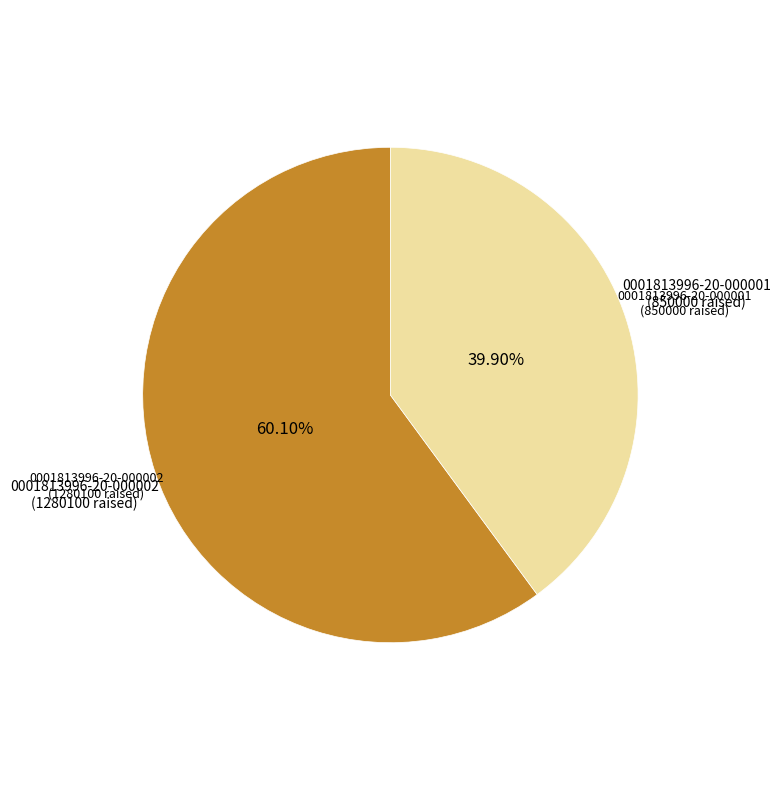

To the nearest percent, what portion does 0001813996-20-000002 represent?

60%